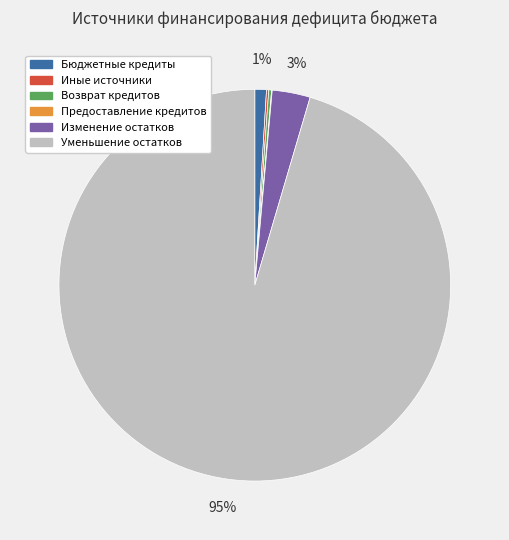

To the nearest percent, what is the average slice percentage?

17%